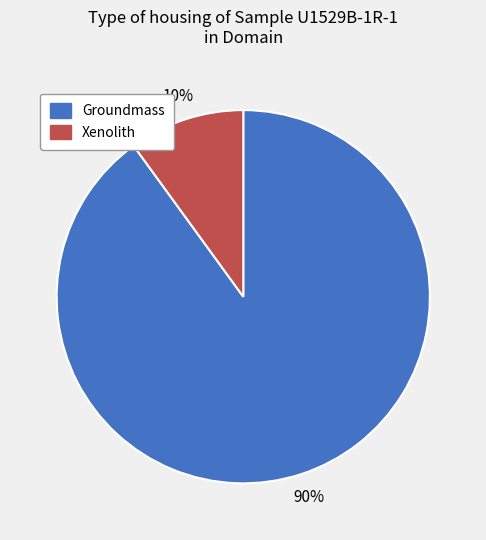

To the nearest percent, what is the difference between the largest and smallest slice percentages?

80%